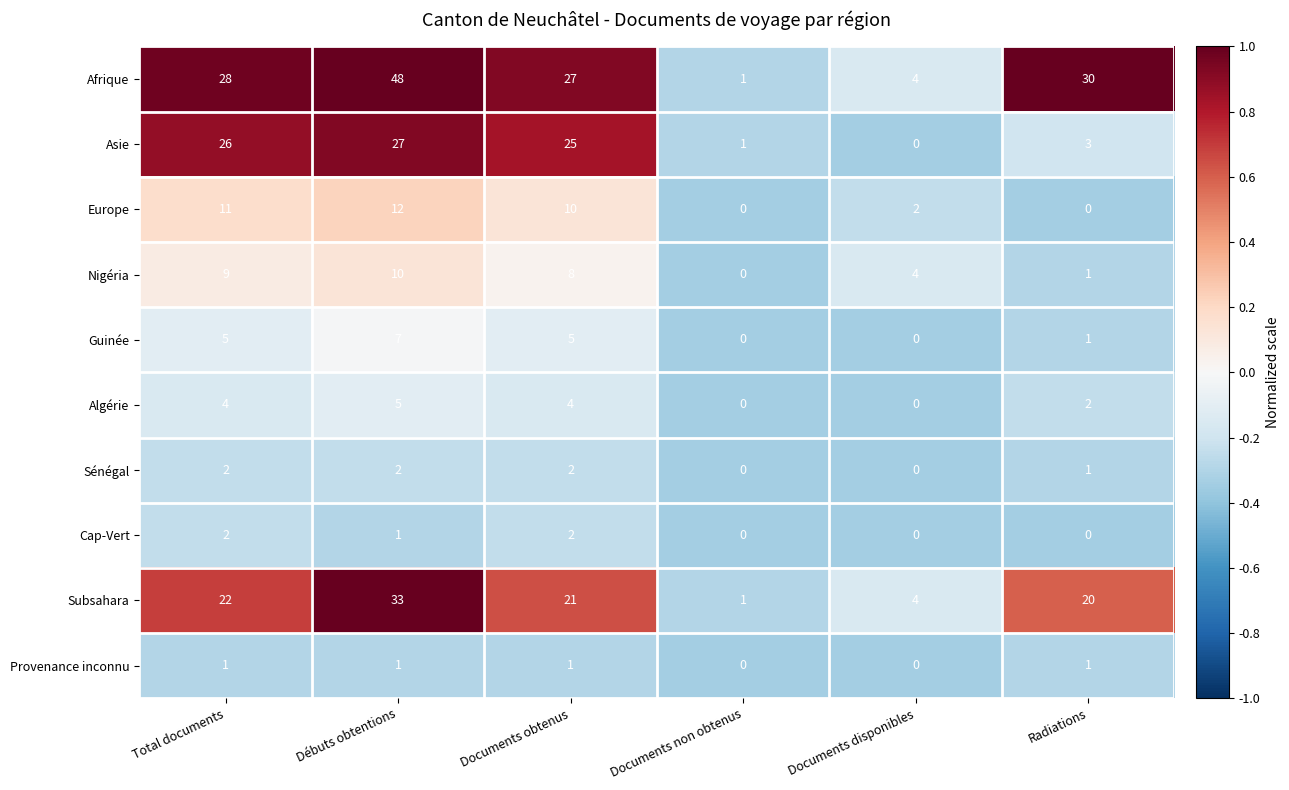

What is the difference between the Asie values at Documents non obtenus and Documents obtenus?

24